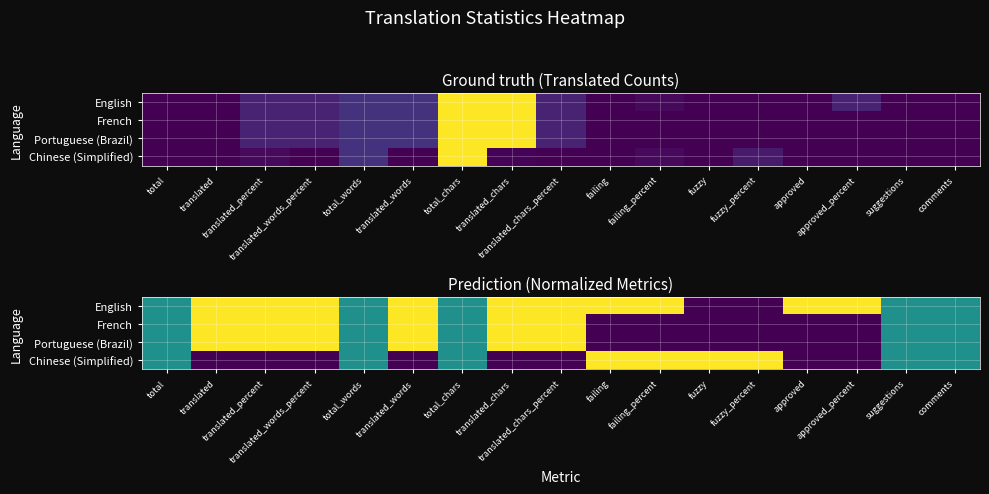

At how many categories does at least one series exceed 0?

17